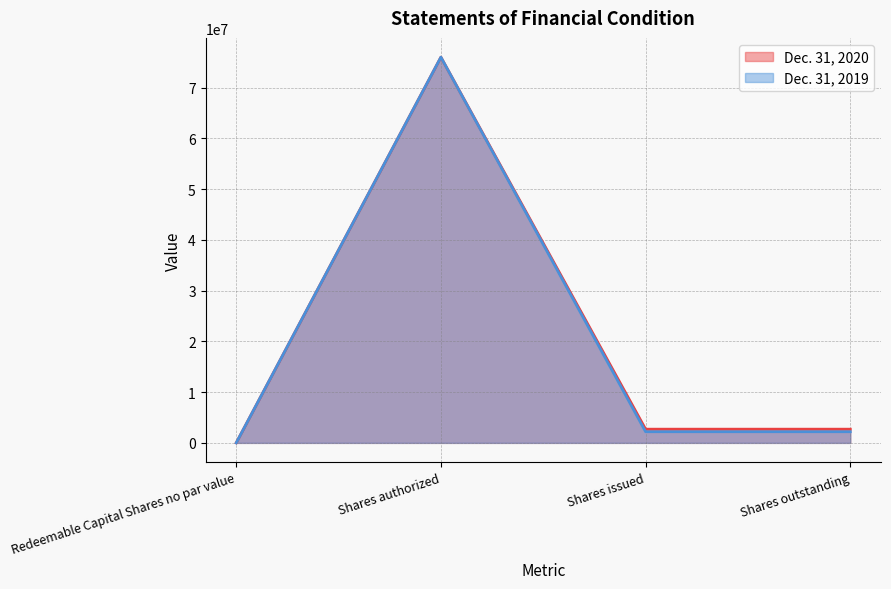

What position from the left is Shares authorized?

2